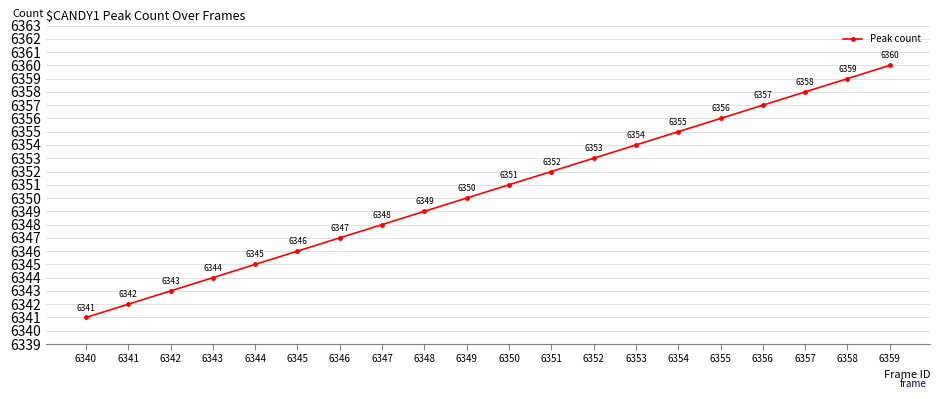

At which label is the value closest to 6350?

6349